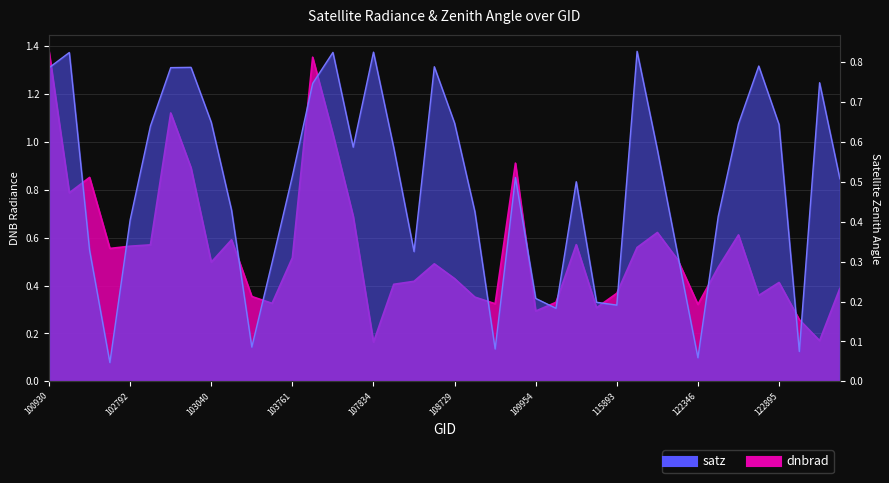

What is the difference between the maximum and second lowest values in the satz series?

0.8